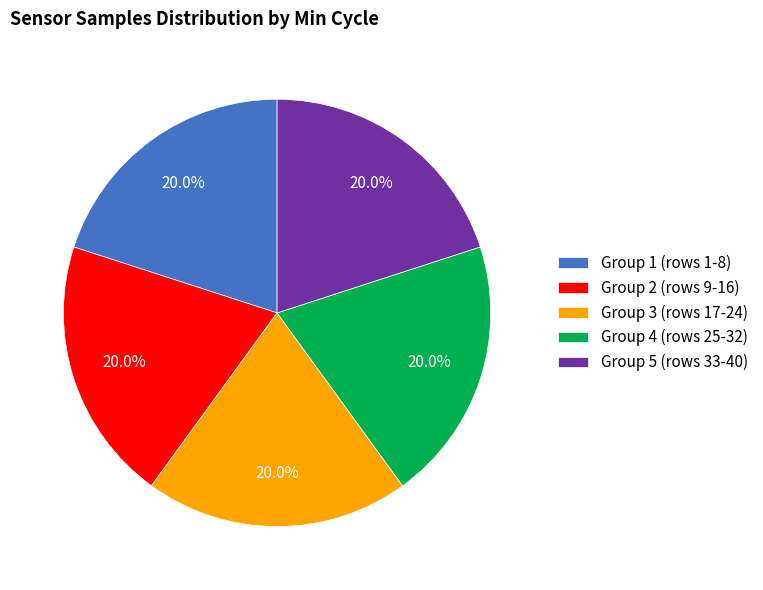

What is the total percentage of Group 1 (rows 1-8) and Group 2 (rows 9-16)?

40.0%